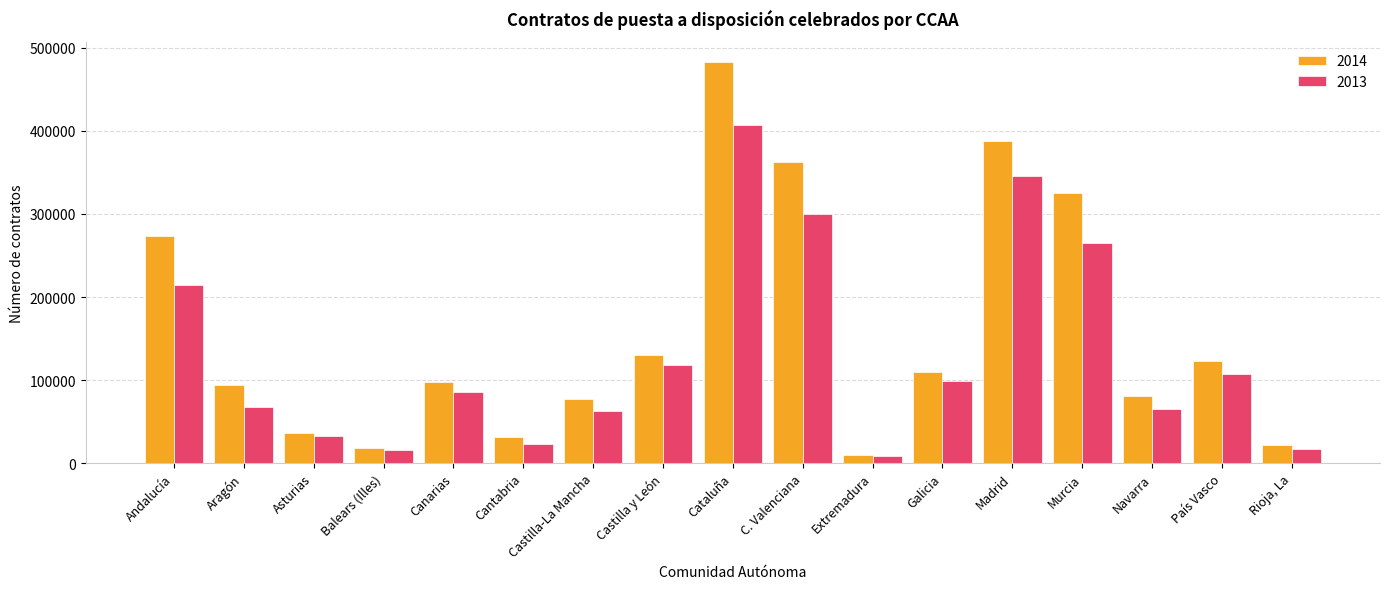

What is the difference between the second highest and second lowest values in the 2014 series?

369154